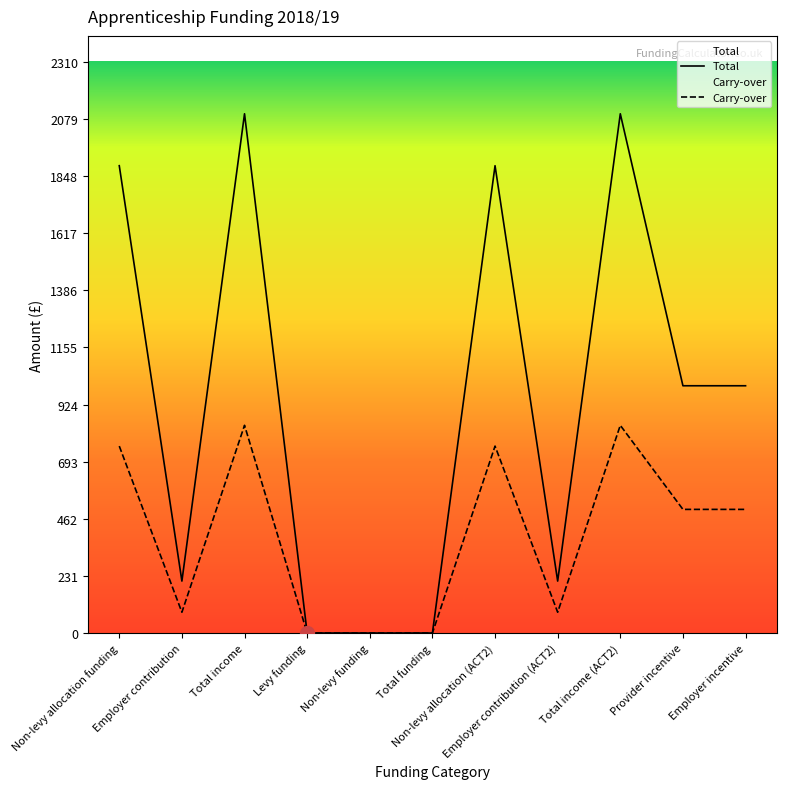

How many positive values does the Total series have?

8